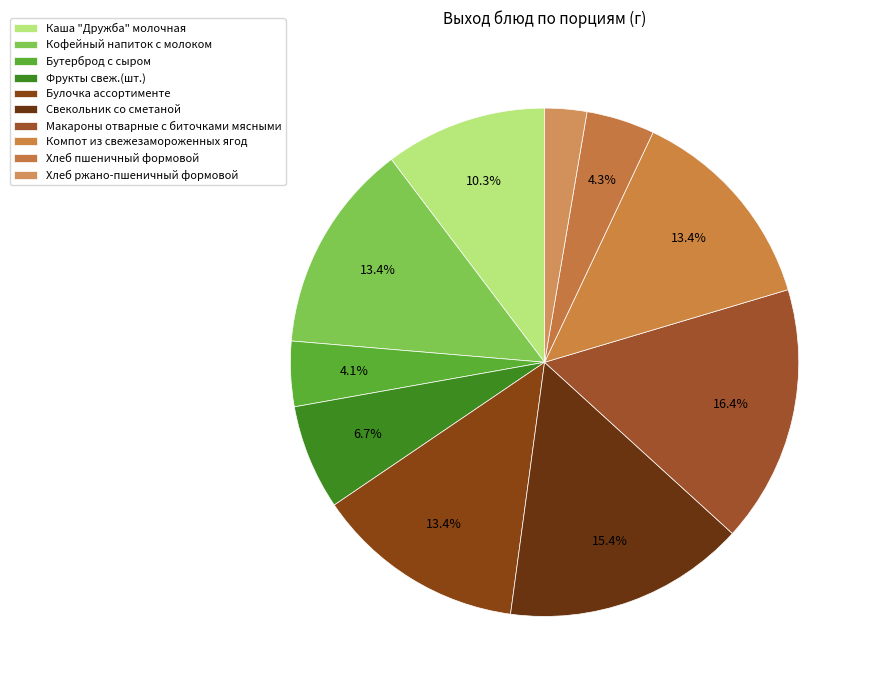

Rank the categories by value from lowest to highest.

Хлеб ржано-пшеничный формовой, Бутерброд с сыром, Хлеб пшеничный формовой, Фрукты свеж.(шт.), Каша "Дружба" молочная, Кофейный напиток с молоком, Булочка ассортименте, Компот из свежезамороженных ягод, Свекольник со сметаной, Макароны отварные с биточками мясными